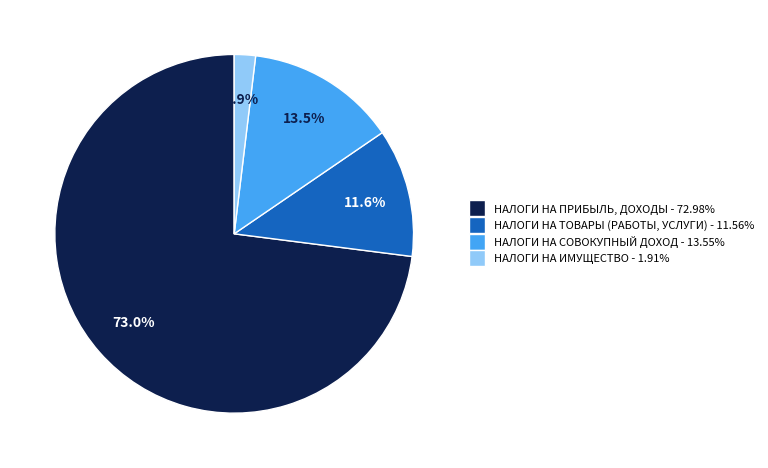

Does НАЛОГИ НА ПРИБЫЛЬ, ДОХОДЫ represent more than half of the total?

Yes